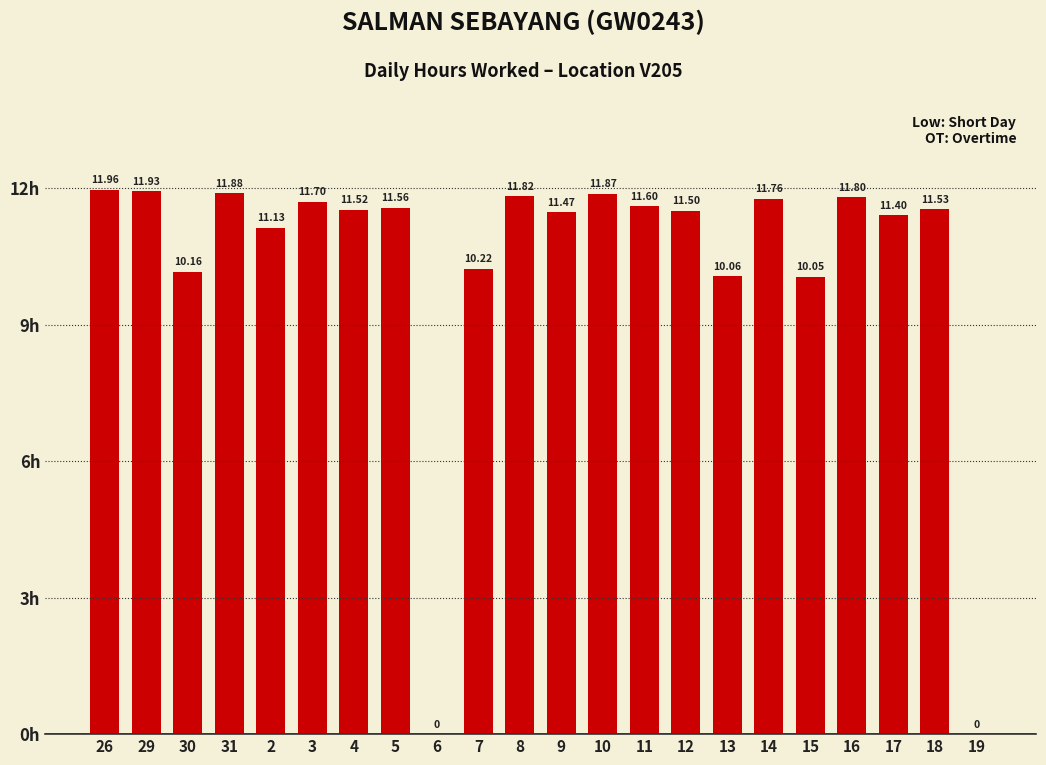

Reading right to left, transcribe all the data shown in this chart.

0.0	11.5	11.4	11.8	10.1	11.8	10.1	11.5	11.6	11.9	11.5	11.8	10.2	0.0	11.6	11.5	11.7	11.1	11.9	10.2	11.9	12.0